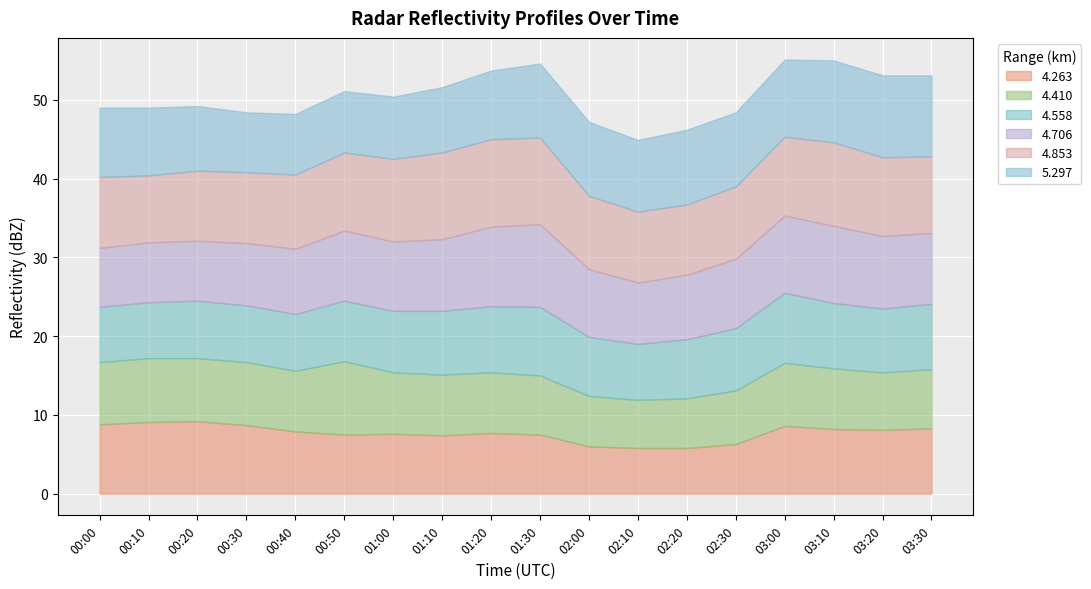

How many data points does each series have?

18